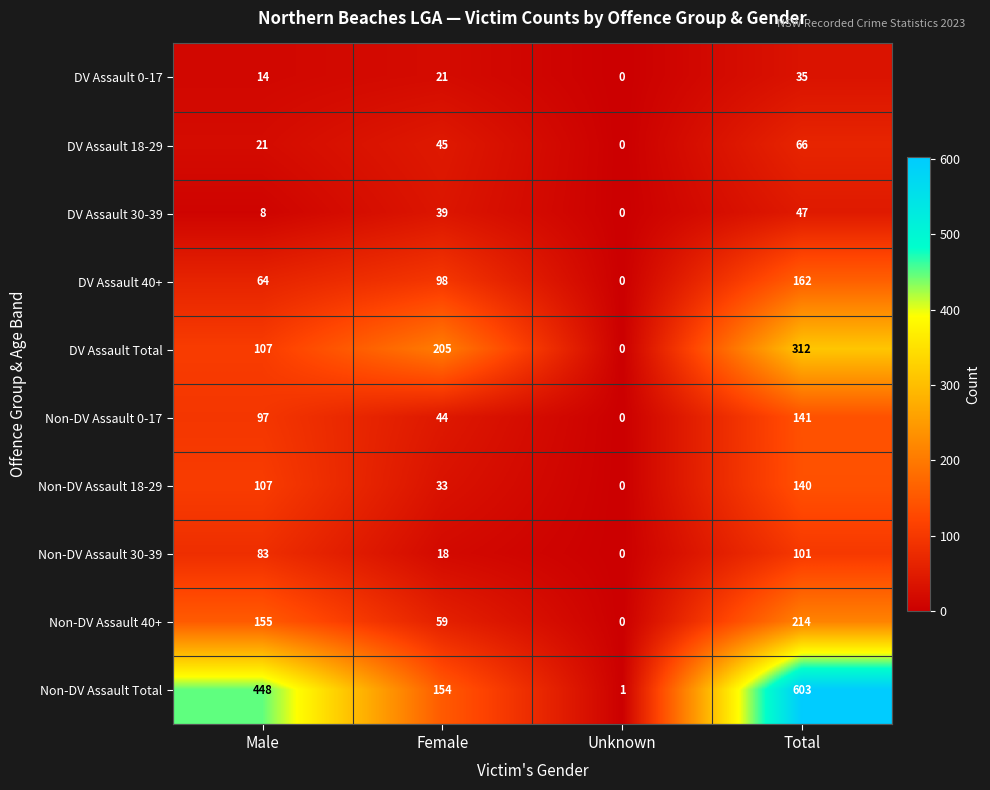

What is the difference between the maximum and minimum values in the Non-DV Assault 0-17 series?

141